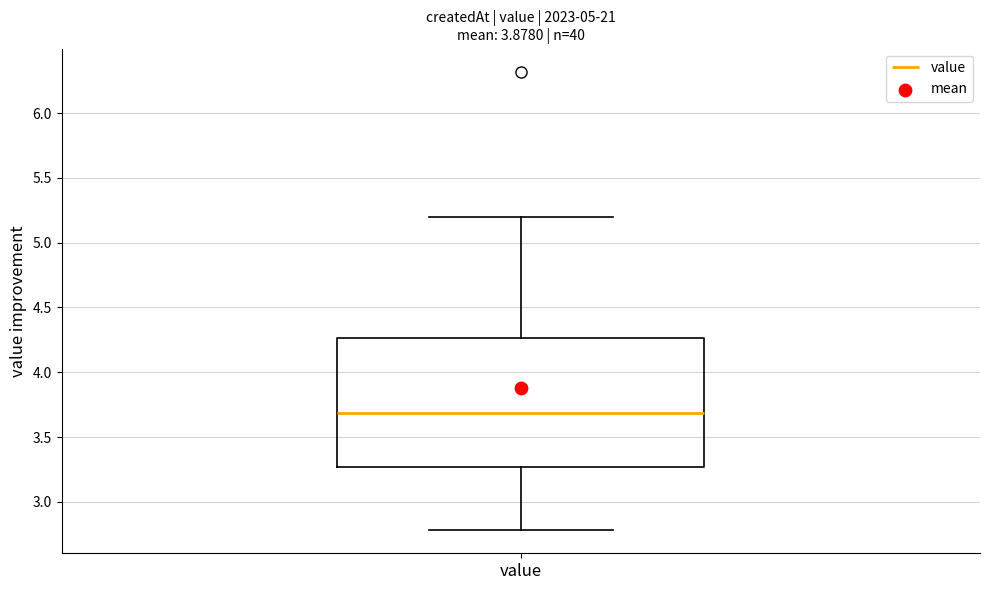

Where is the lower edge of the box for value on the y-axis? The values are not printed on the chart, so give them approximately, as read against the axis.

3.25